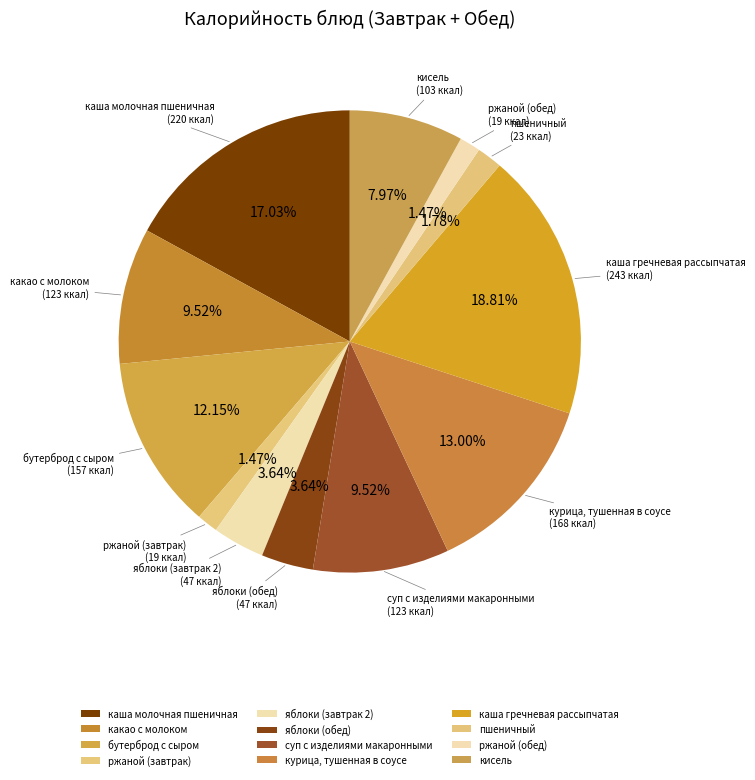

To the nearest percent, what is the difference between the бутерброд с сыром and пшеничный slice percentages?

10%